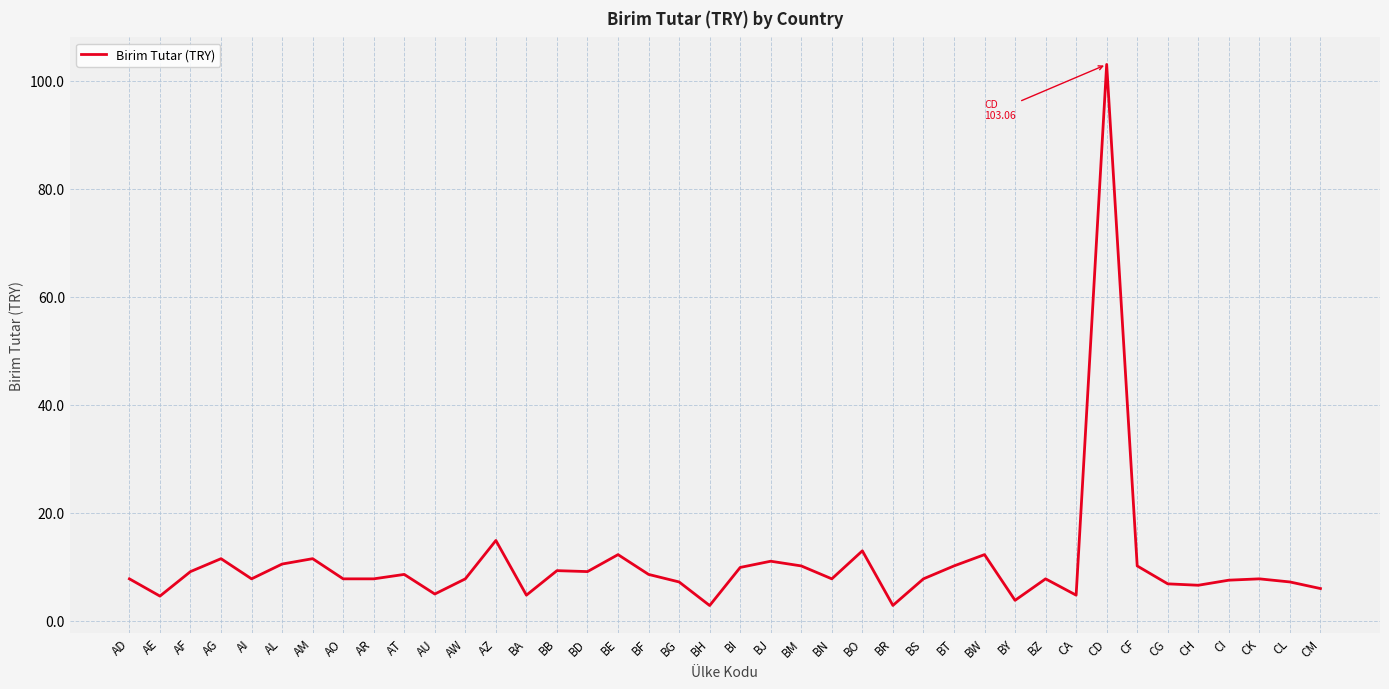

Where is the first local maximum?

AG